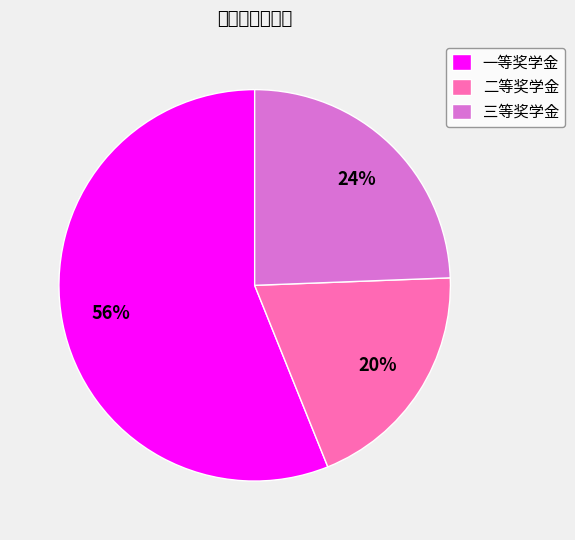

The 二等奖学金 slice represents 20% of the pie. True or false?

True